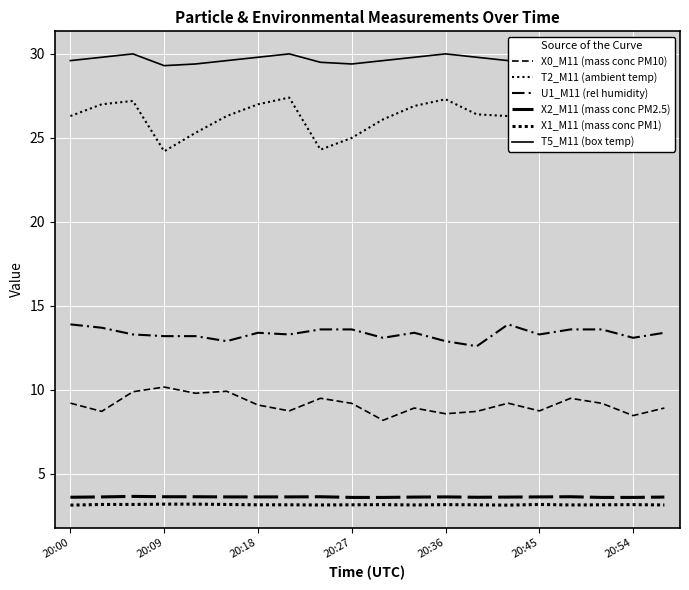

What is the smallest value displayed?

3.1